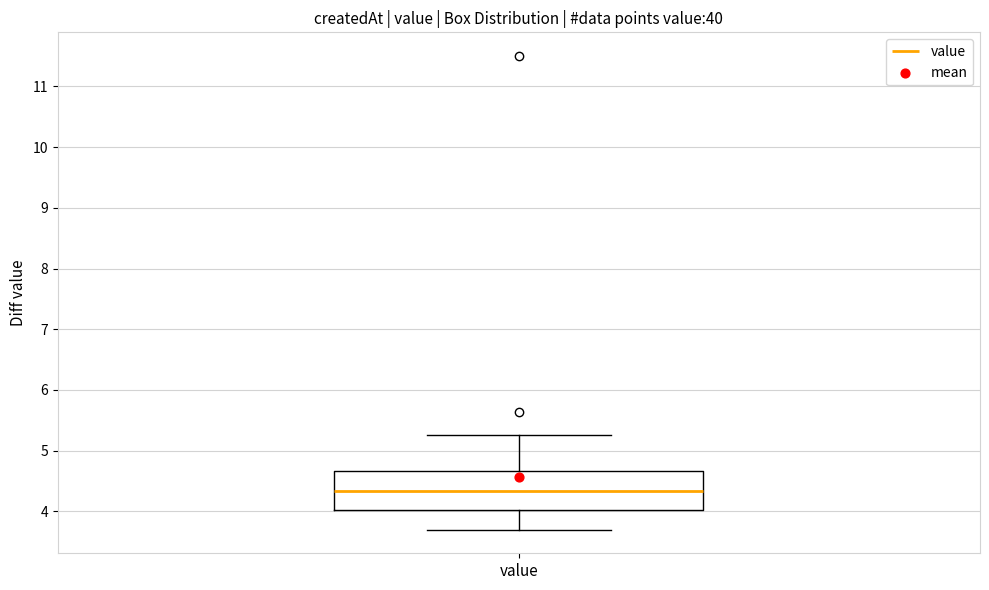

Where does the median line of the box for value sit on the y-axis? The values are not printed on the chart, so give them approximately, as read against the axis.

4.3